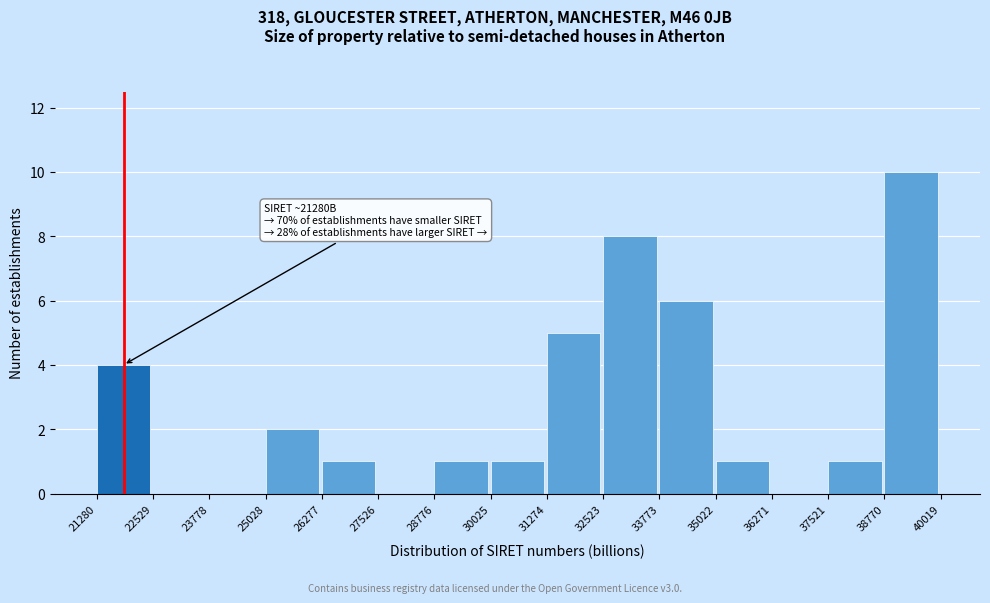

Reading left to right, extract all data points from this chart.

21280=4	22529=0	23778=0	25028=2	26277=1	27526=0	28776=1	30025=1	31274=5	32523=8	33773=6	35022=1	36271=0	37521=1	38770=10